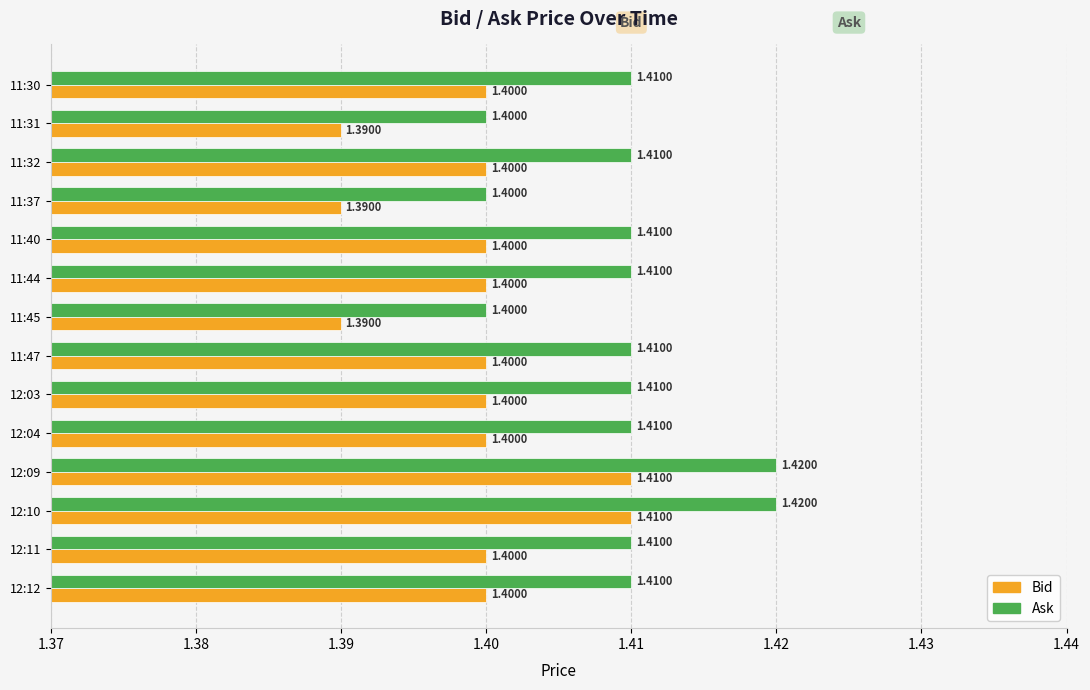

At 11:32, list the series in order from smallest to largest.

Bid, Ask